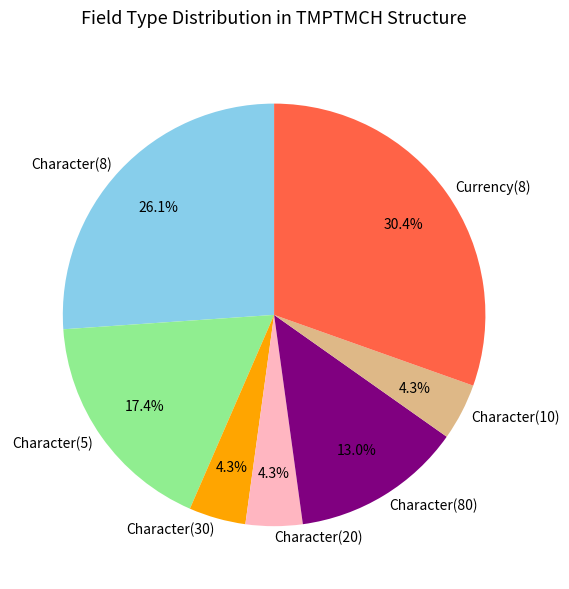

Between Character(8) and Character(5), which is larger?

Character(8)